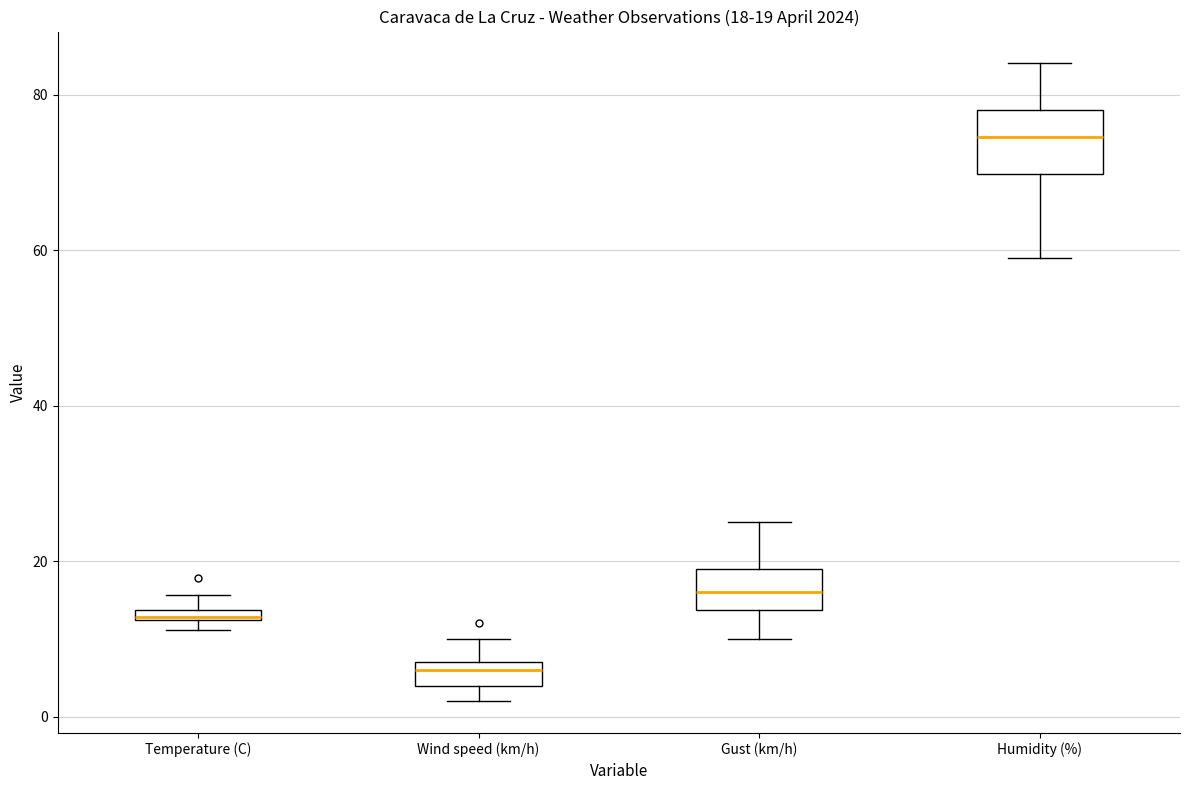

Which box has the lowest median line?

Wind speed (km/h)